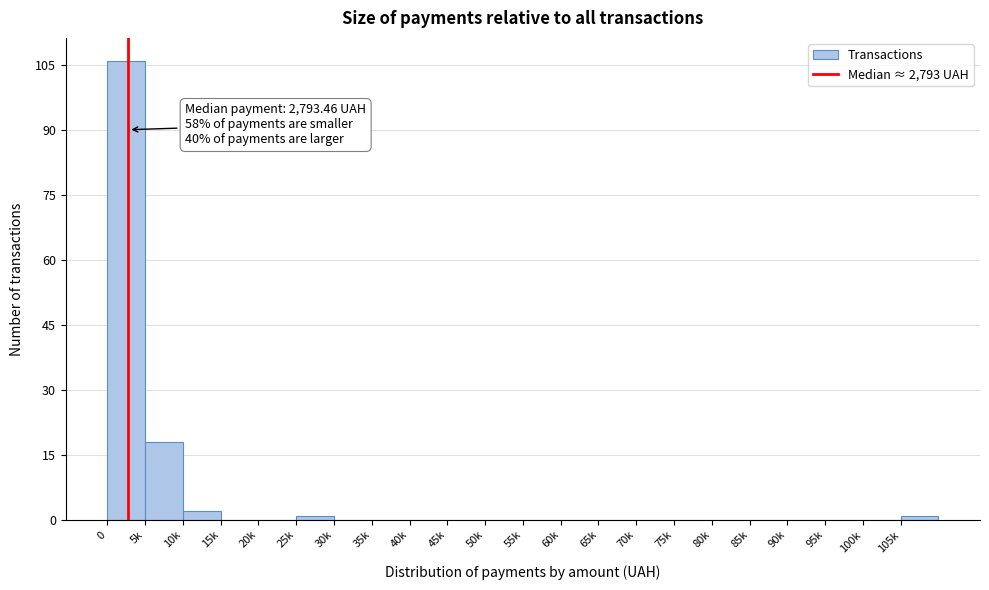

Reading left to right, extract all data points from this chart.

0=106	5k=18	10k=2	15k=0	20k=0	25k=1	30k=0	35k=0	40k=0	45k=0	50k=0	55k=0	60k=0	65k=0	70k=0	75k=0	80k=0	85k=0	90k=0	95k=0	100k=0	105k=1